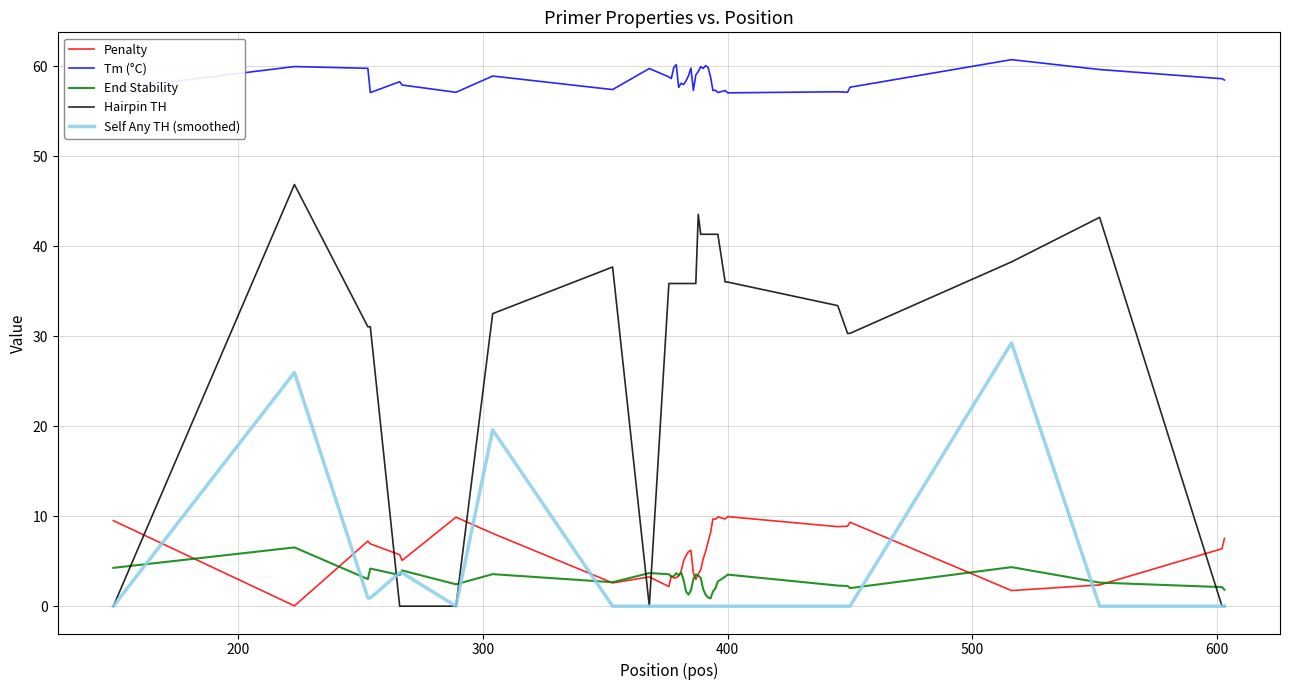

True or false: Hairpin TH and Tm (°C) intersect in this chart.

False